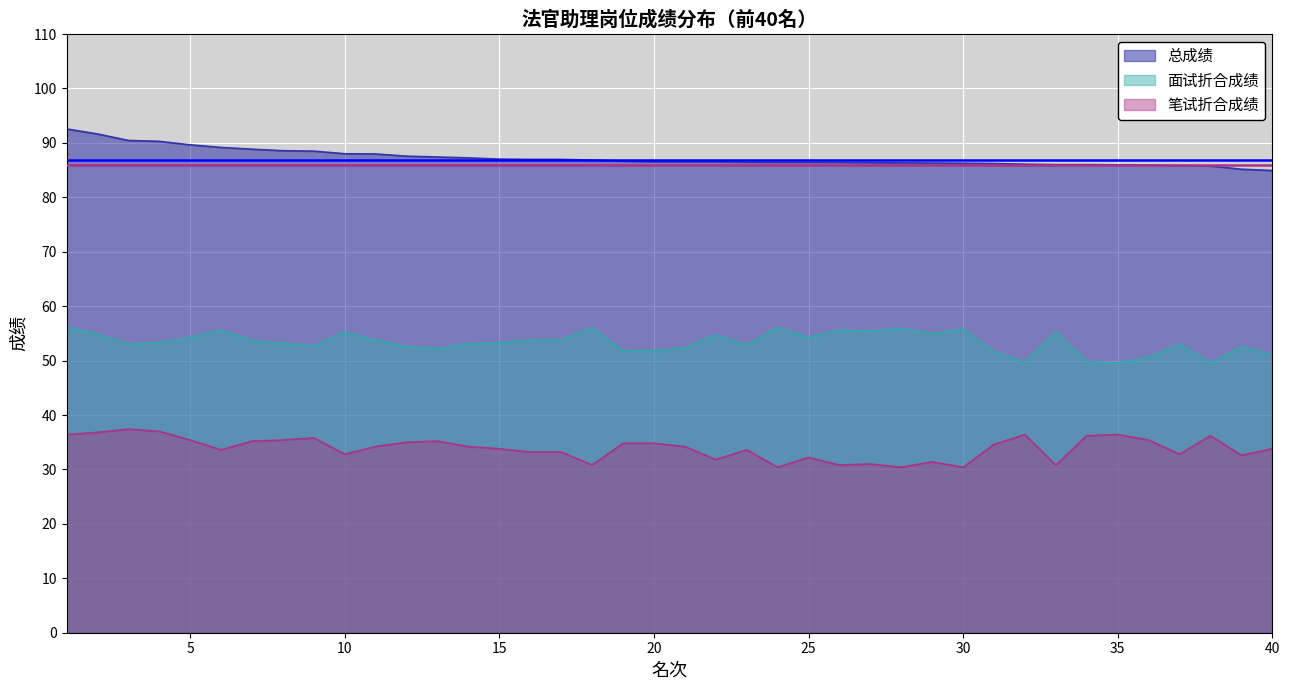

True or false: 笔试折合成绩 and 总成绩 cross at least once.

False